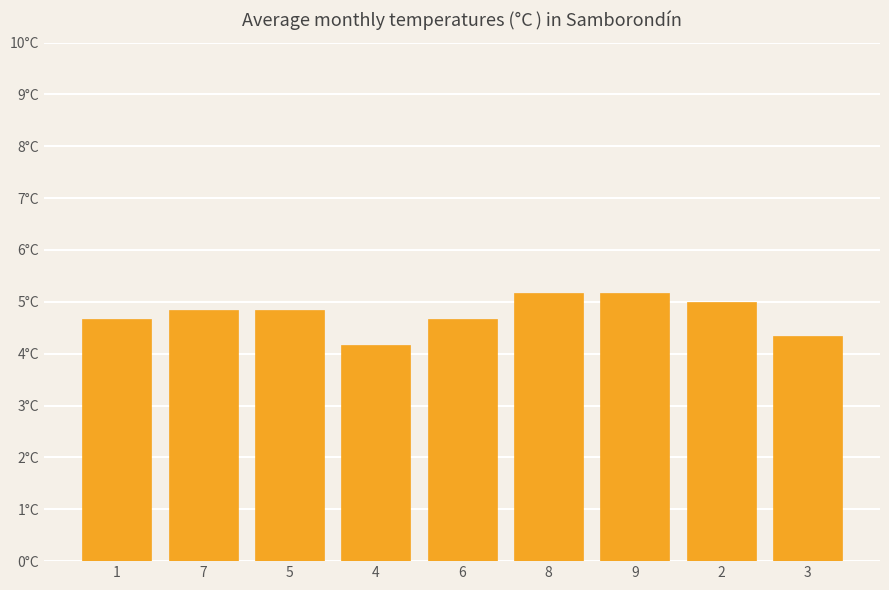

What value does the data have at 7?

4.8